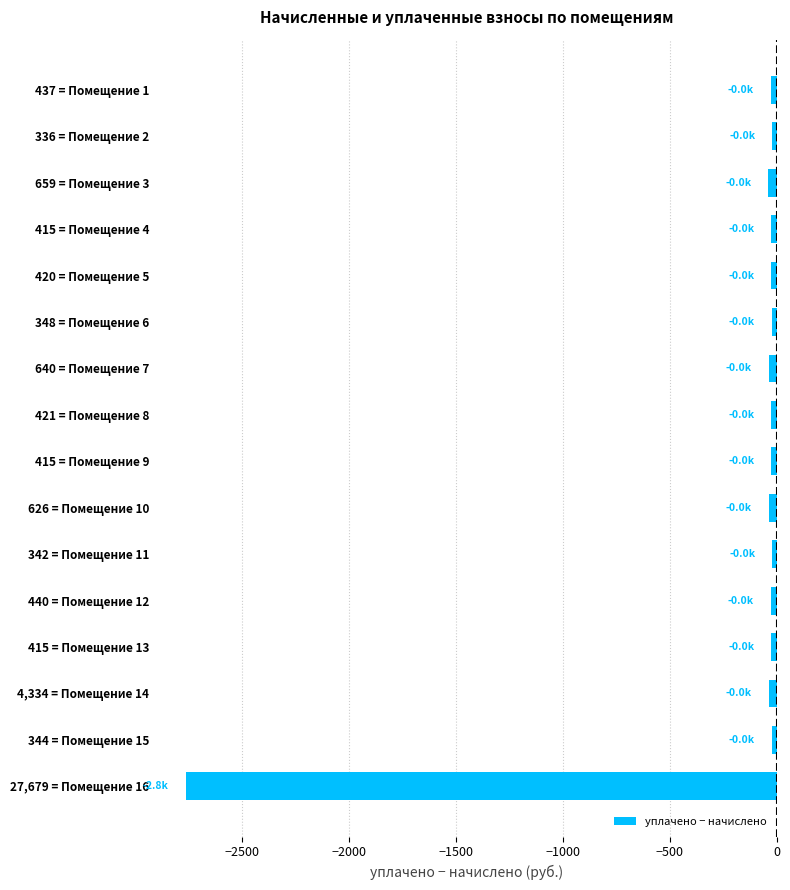

What is the average value?

-197.5